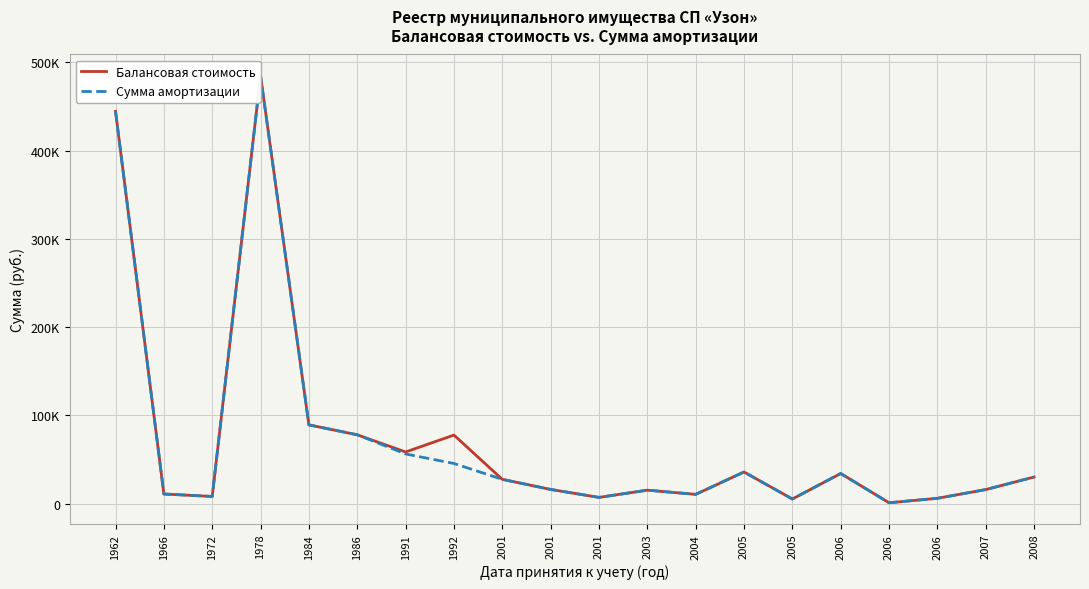

How many lines are shown in the chart?

2